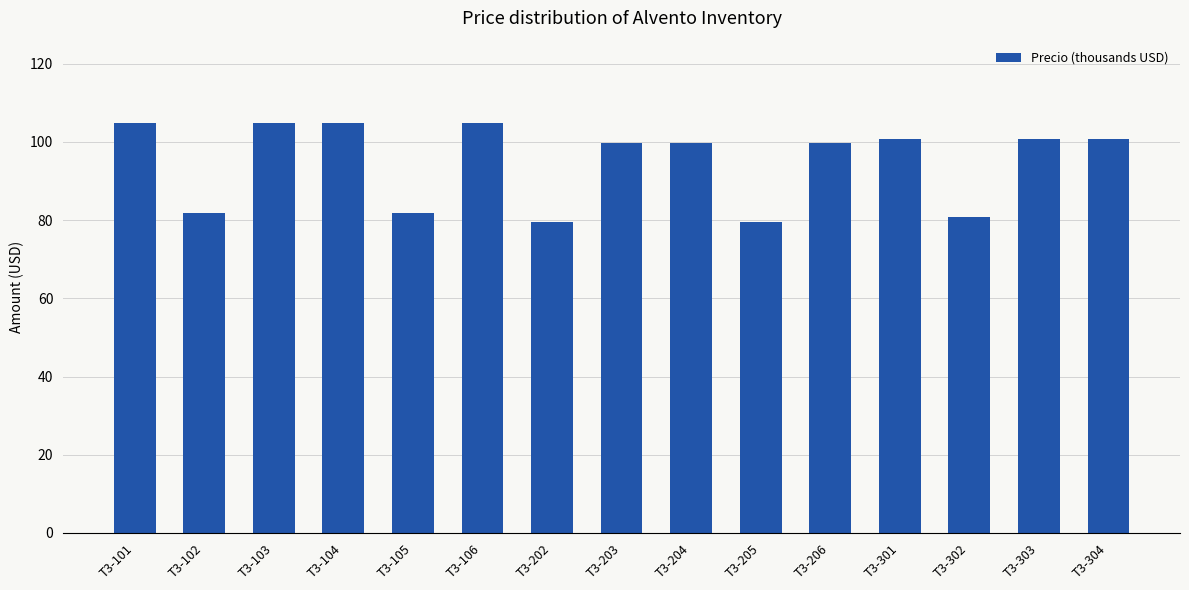

What is the difference between the values at T3-101 and T3-302?

24.2